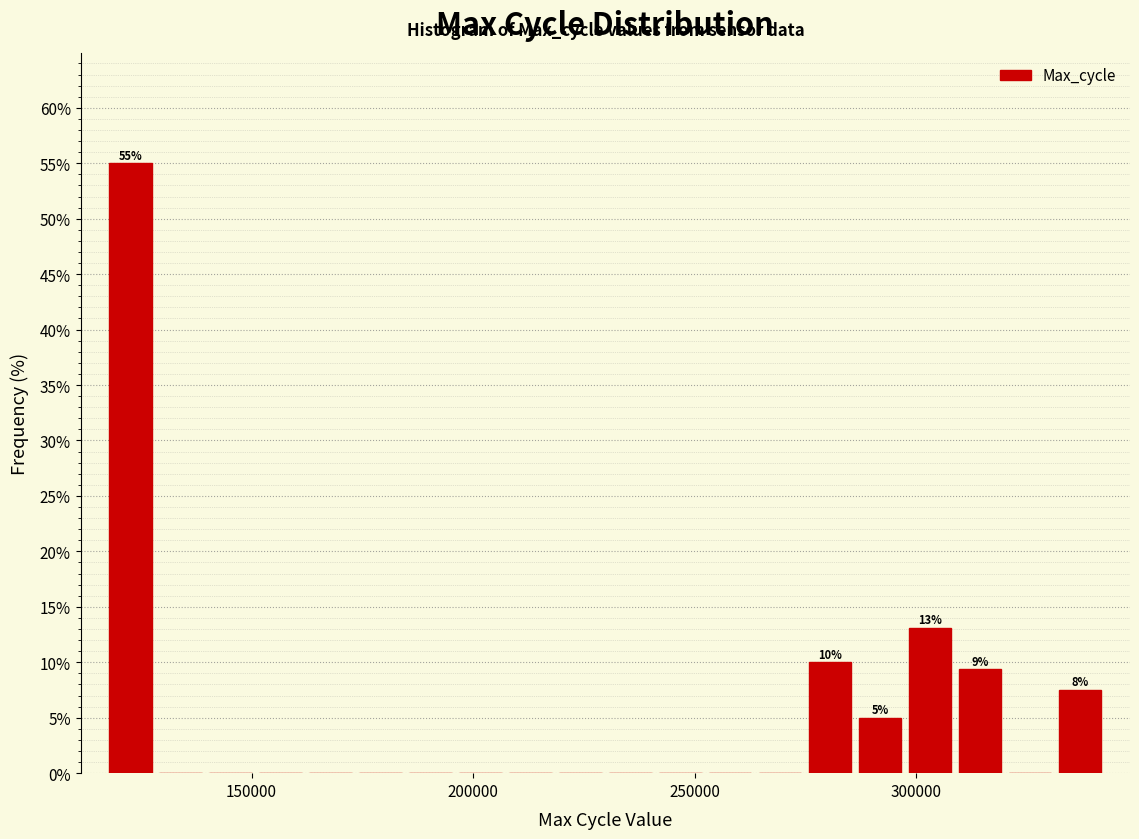

Around what value on the x-axis is the tallest bar? Give the approximate position of its centre, as read against the axis.

125000